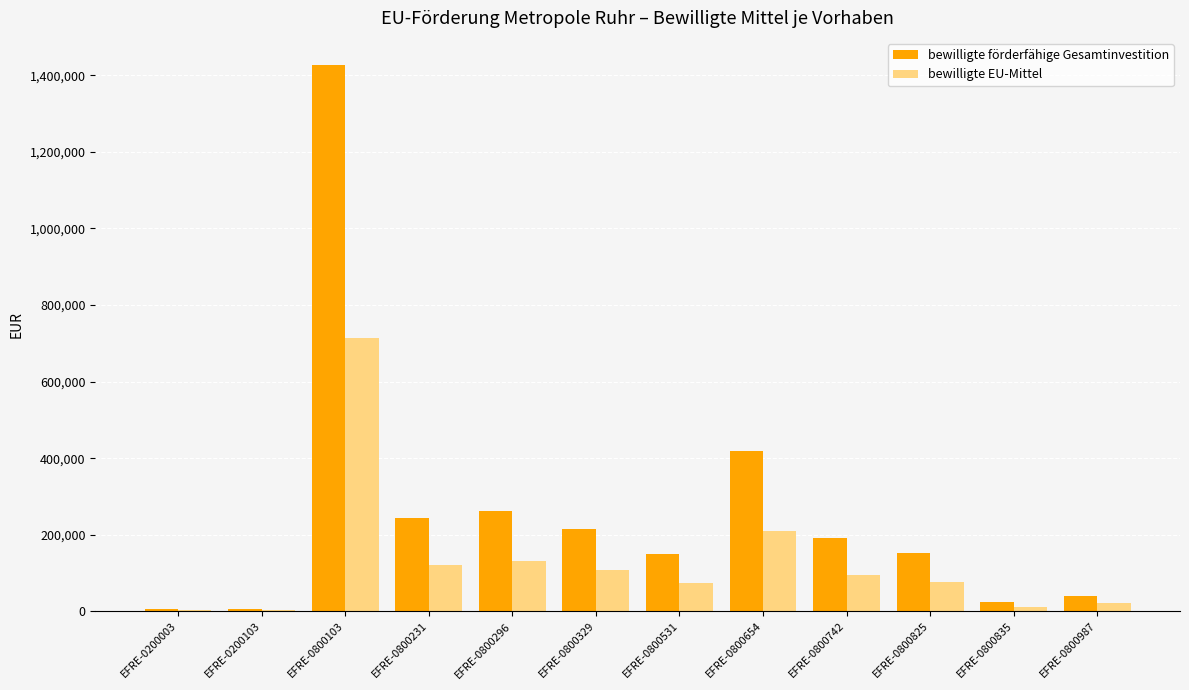

How many series are shown in this chart?

2